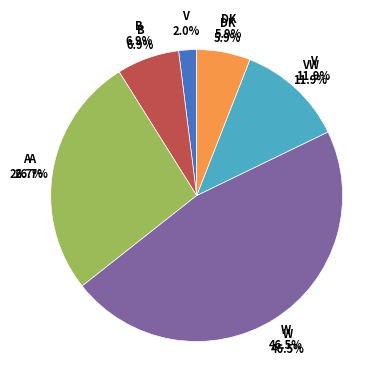

How many segments does this pie chart have?

6